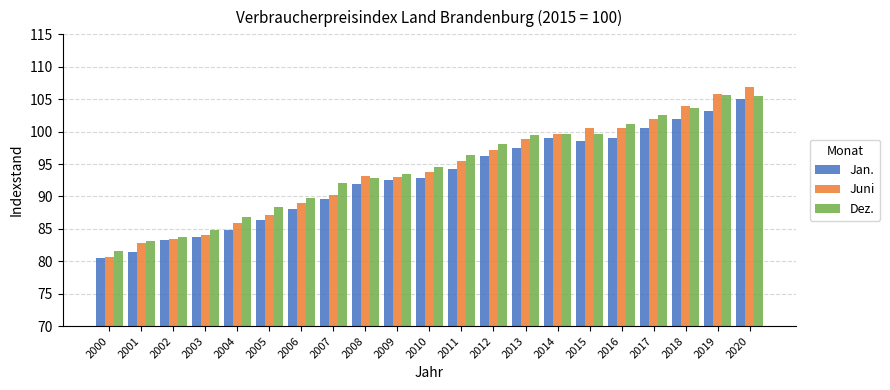

What is the total value across all series at 2001?

247.4